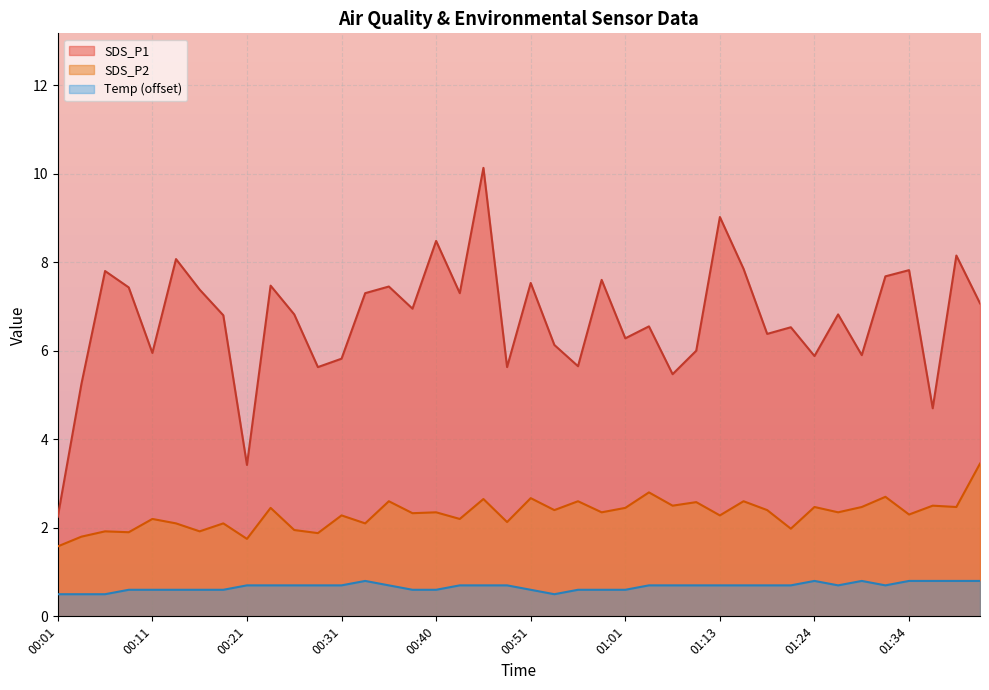

What position from the left is 00:46?

19